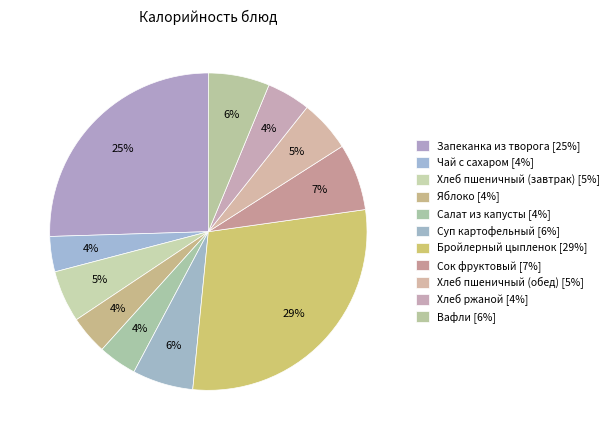

Which slice is the largest?

Бройлерный цыпленок